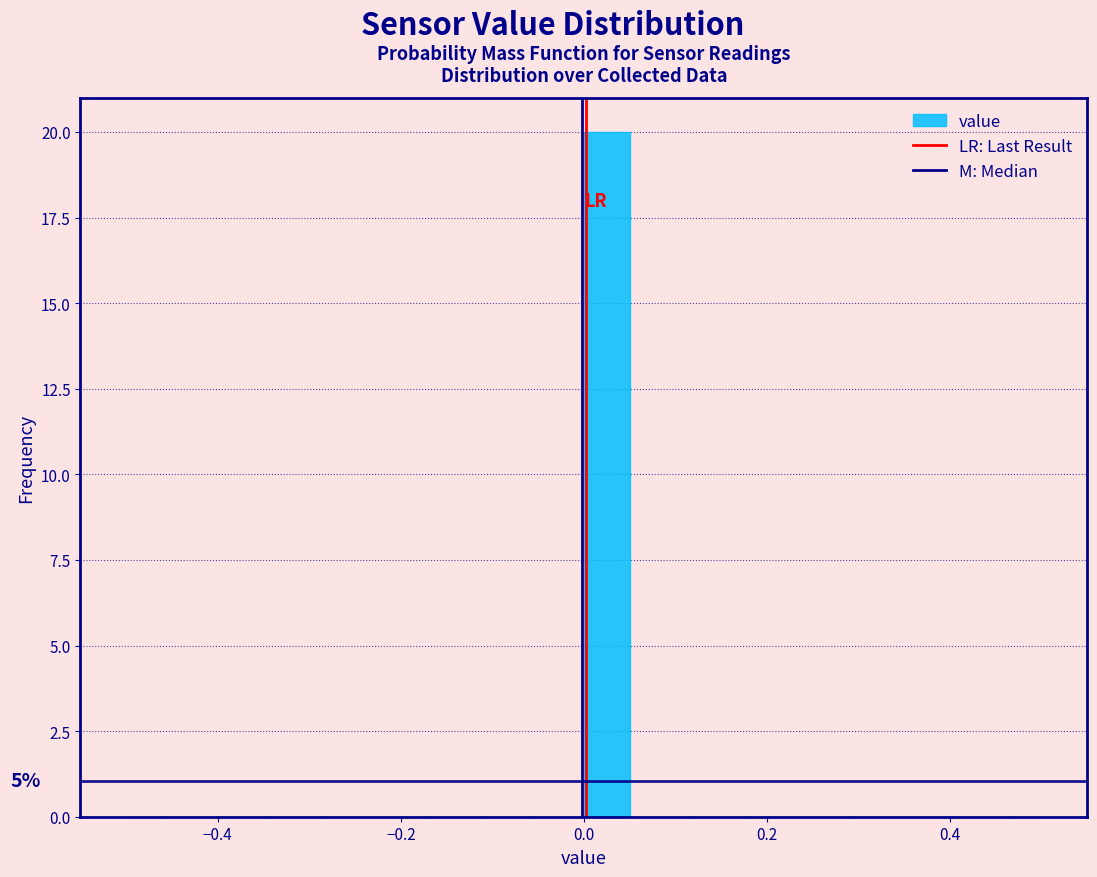

Read against the x-axis, roughly where is the centre of the tallest bar?

0.02